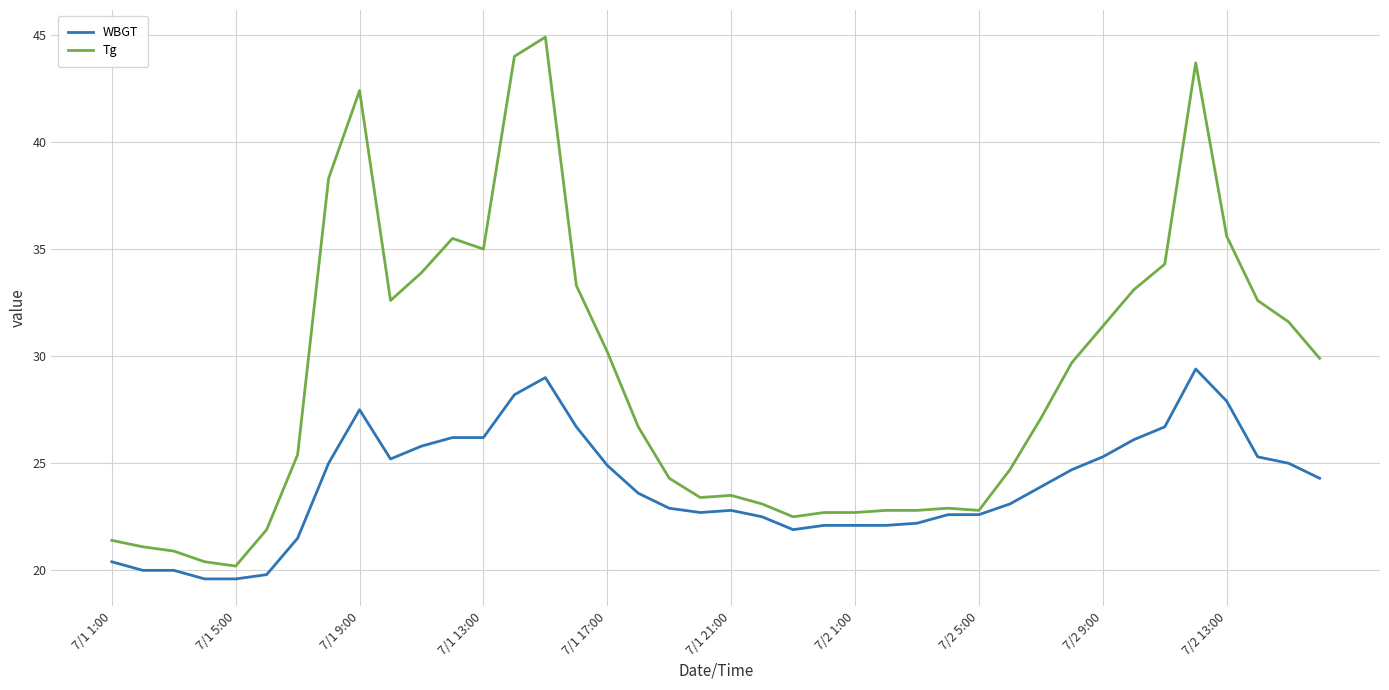

What is the lowest value of the Tg series?

20.2